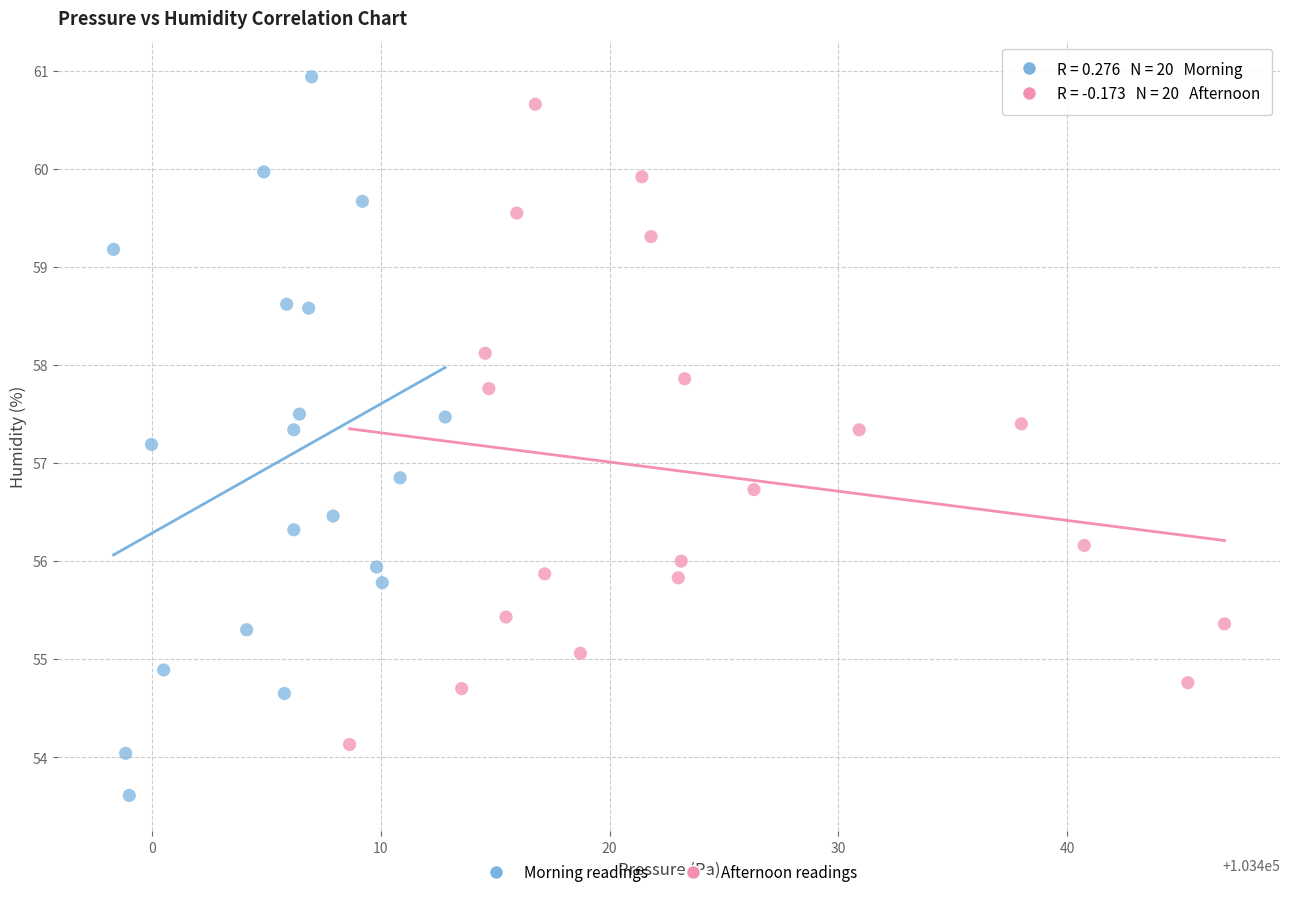

Which series has the widest spread of Y values?

Morning readings